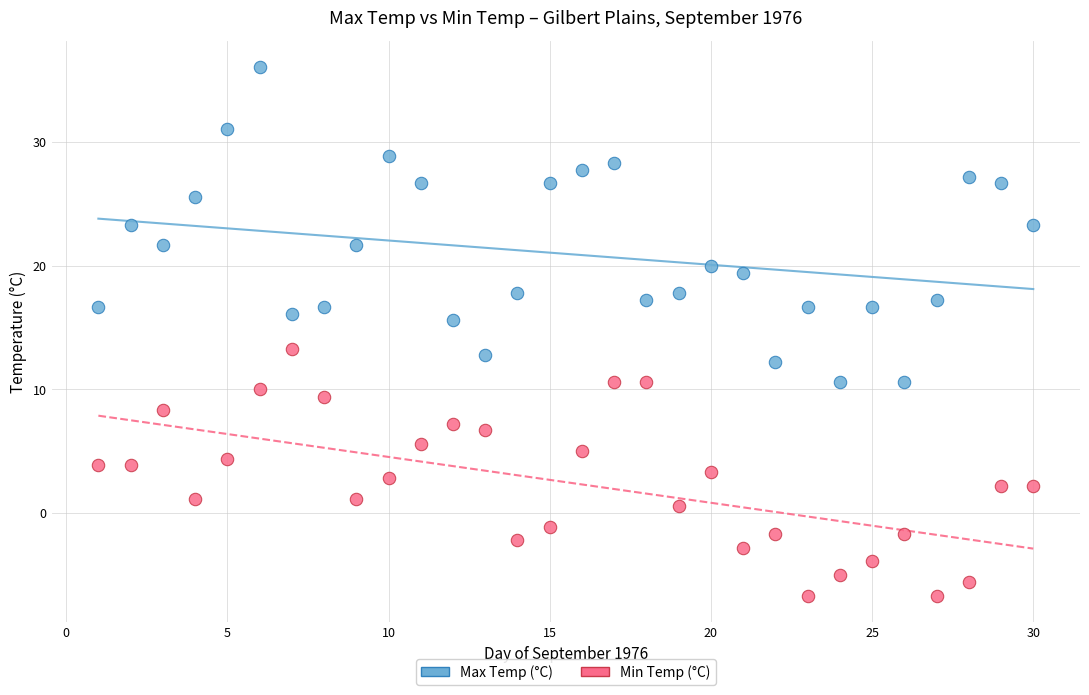

Which series contains the lowest Y value?

Min Temp (°C)